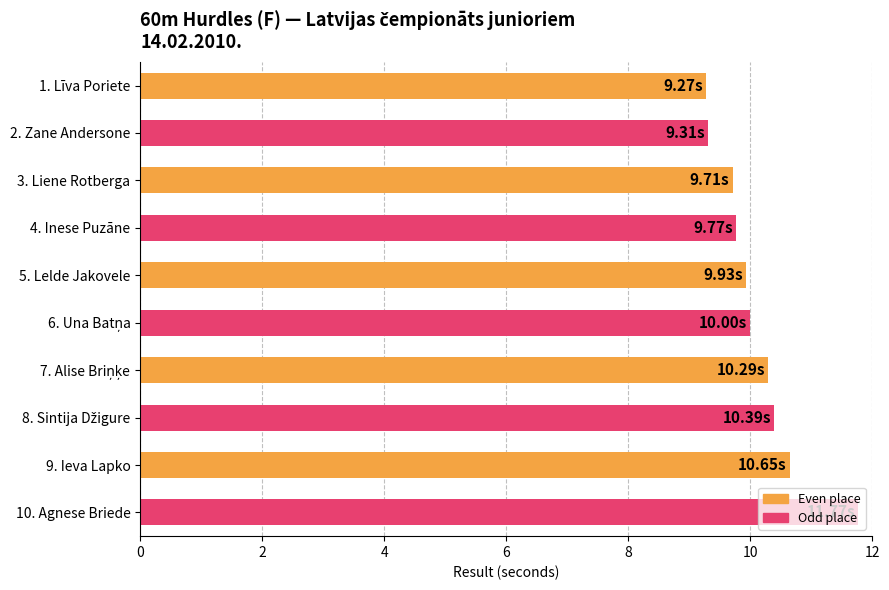

What is the ratio of the value at 1. Līva Poriete to the value at 2. Zane Andersone?

1.0